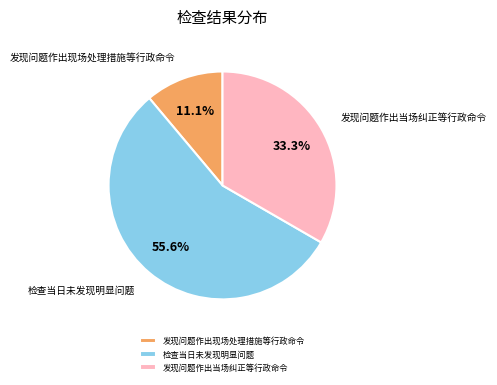

How many slices are in this pie chart?

3